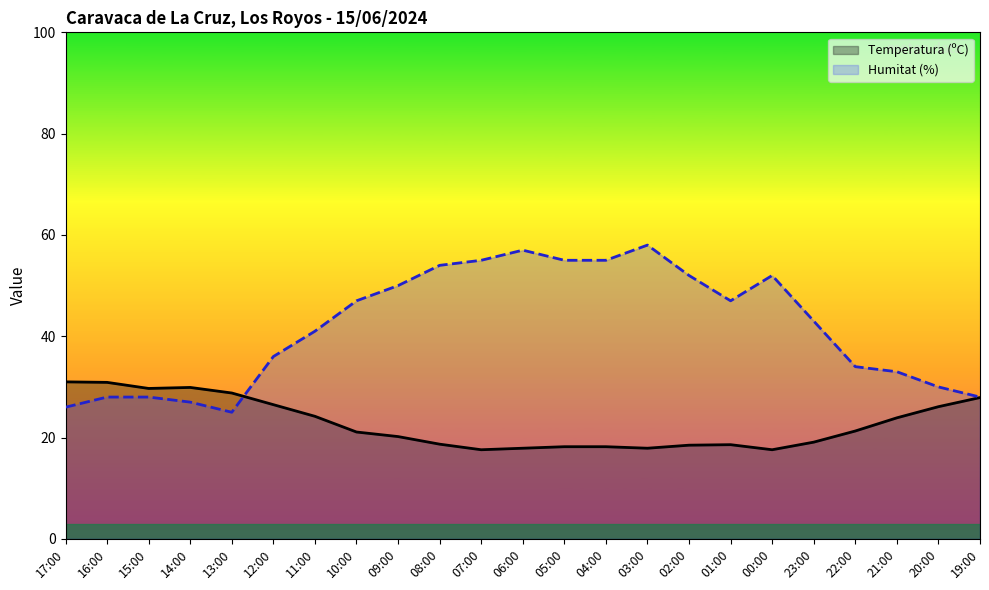

True or false: Humitat (%) has a value of 57.0 at 06:00.

True